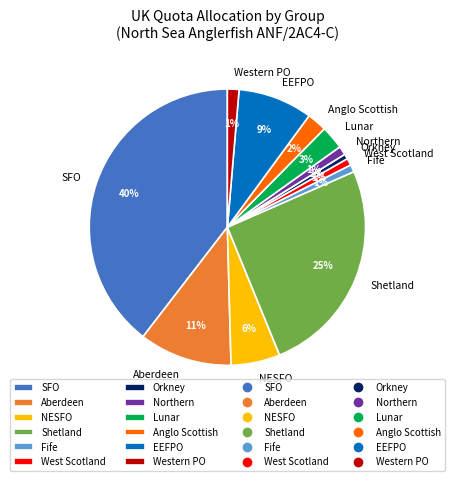

How many segments does this pie chart have?

12